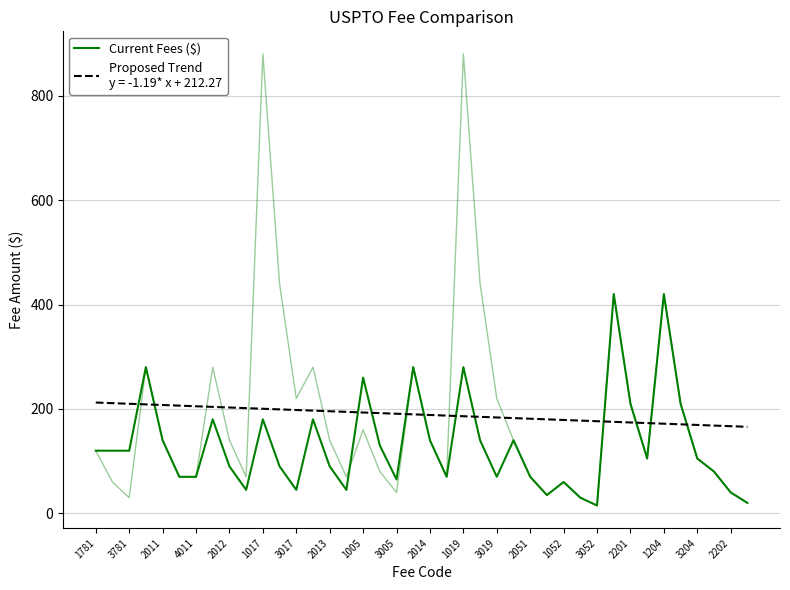

What is the average value?

132